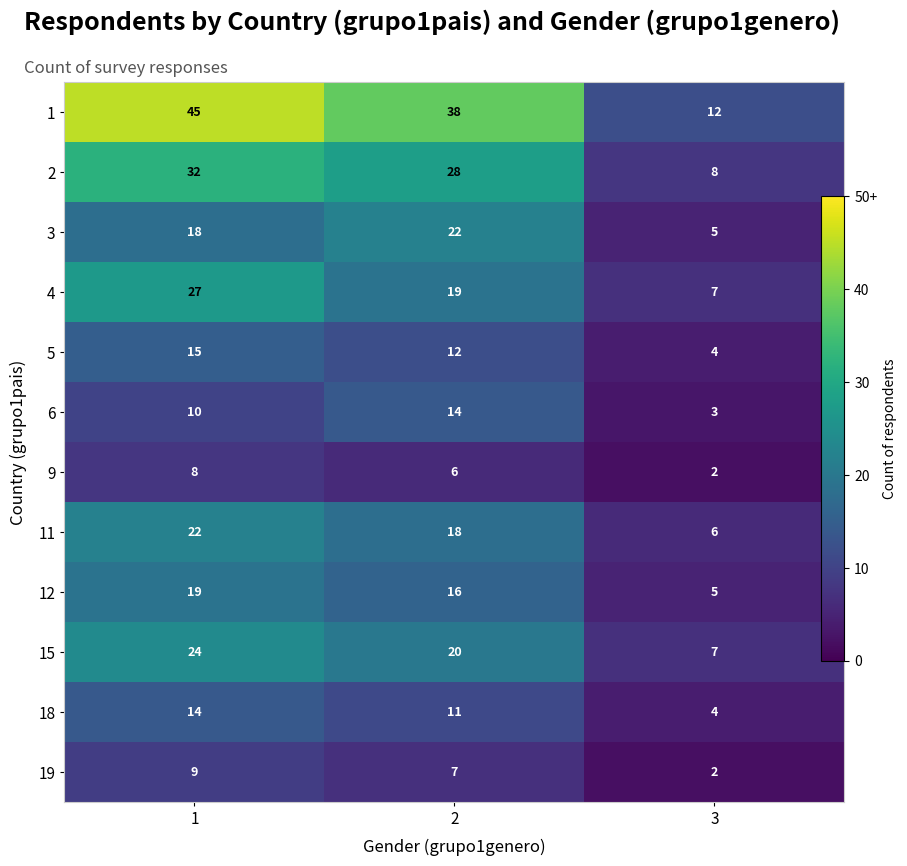

Rank the series at 1 from lowest to highest value.

9, 19, 6, 18, 5, 3, 12, 11, 15, 4, 2, 1